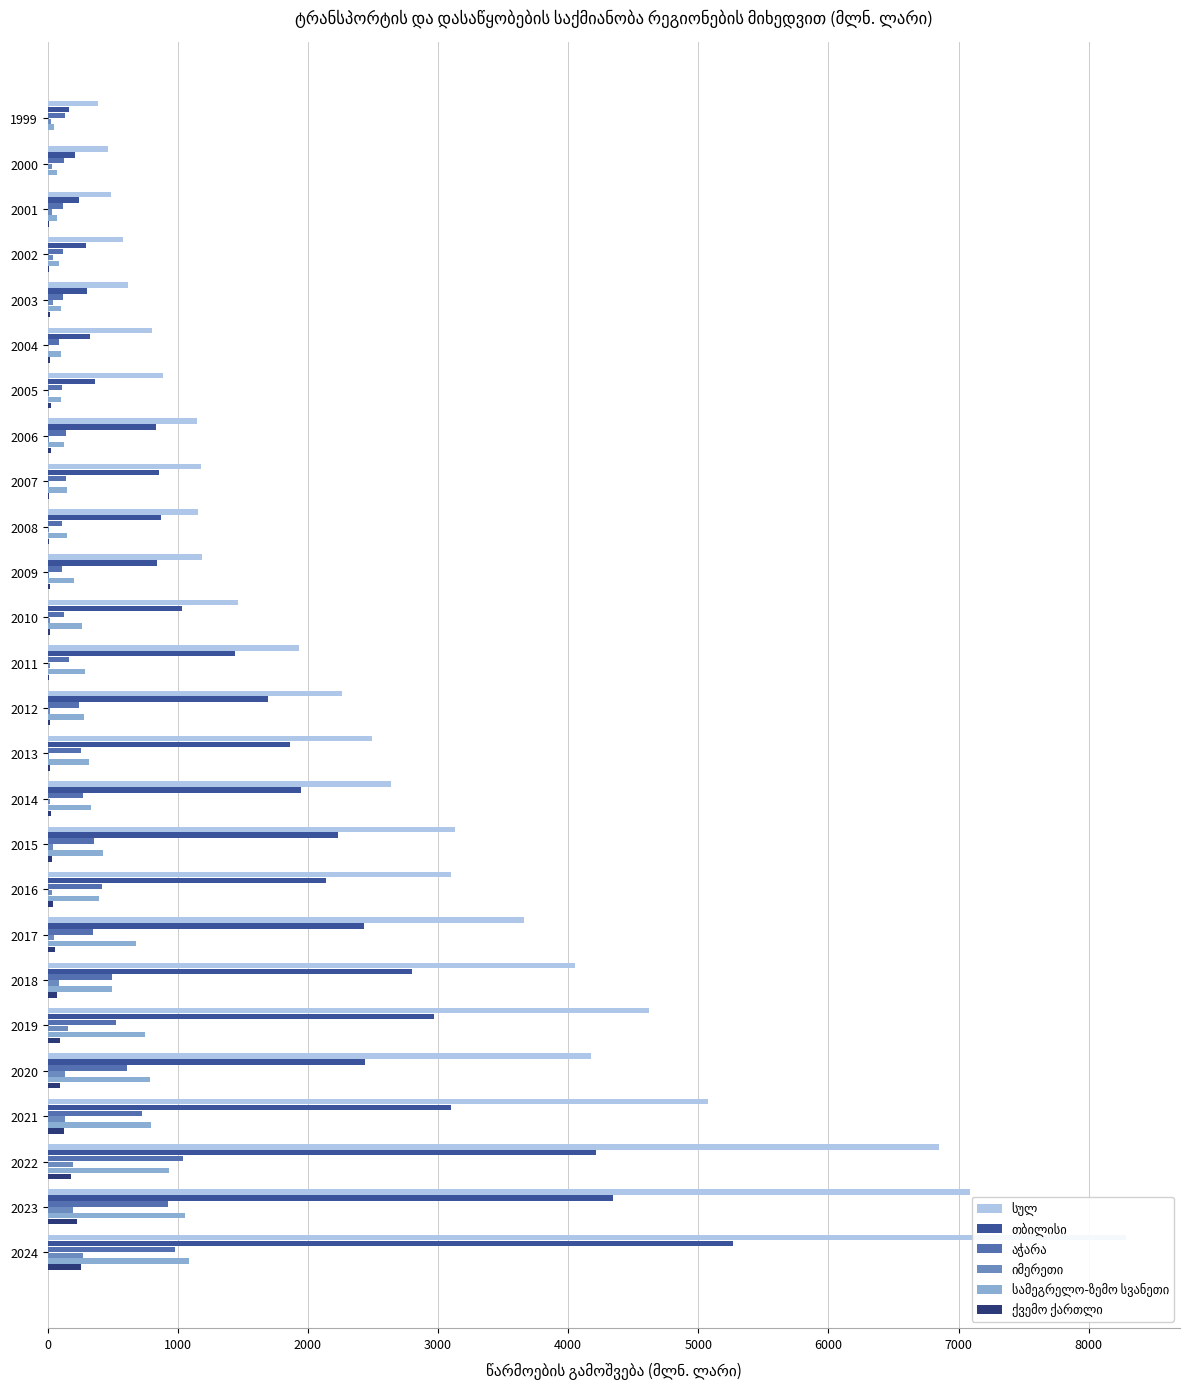

What is the difference between the თბილისი values at 2001 and 2020?

2198.8